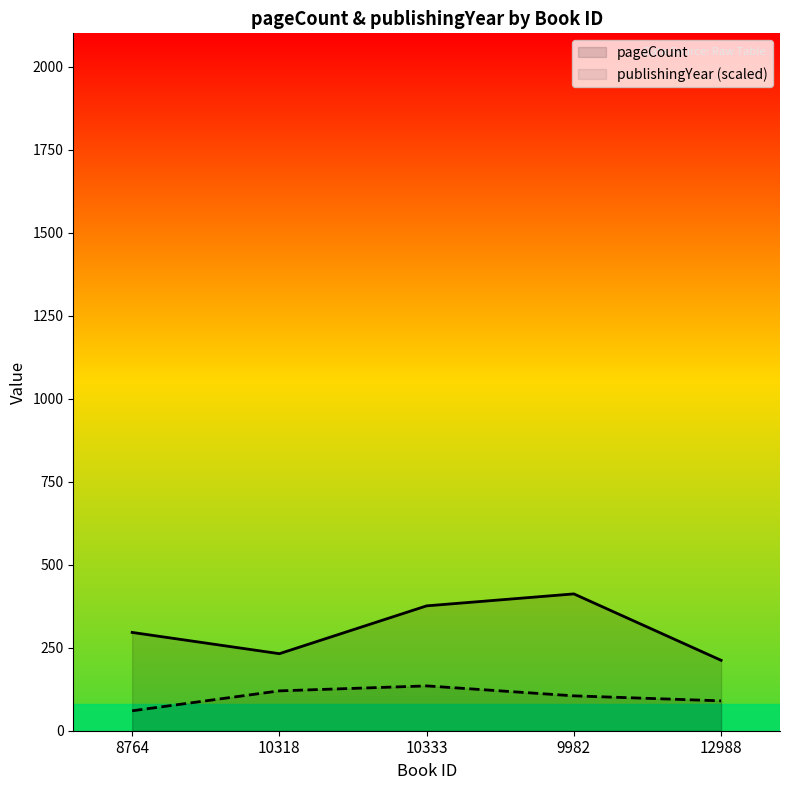

The publishingYear (scaled) series shows 178 at 10318. True or false?

False